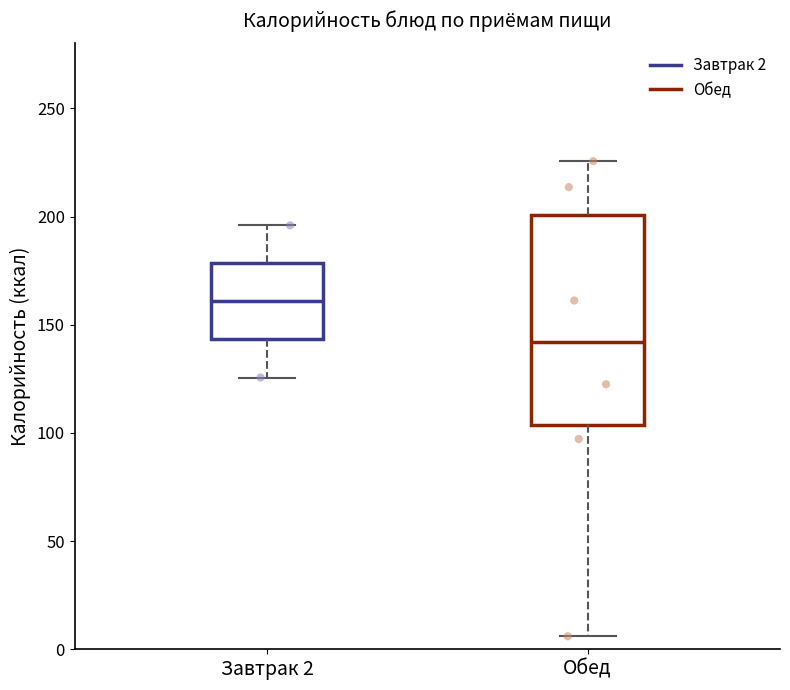

Which box has the lowest median line?

Обед